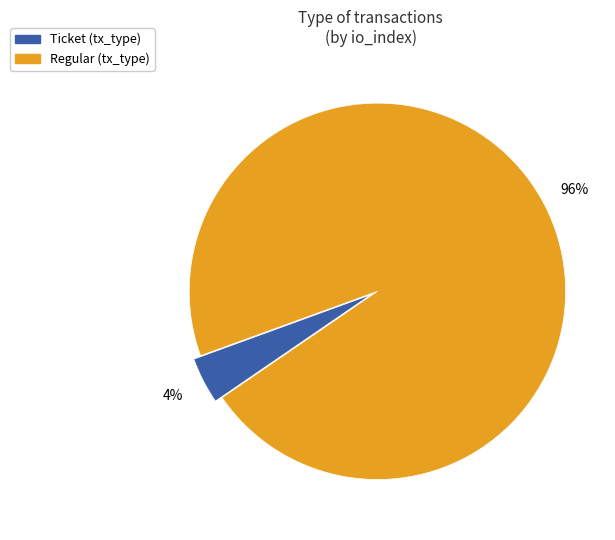

Does any single category account for the majority?

Yes